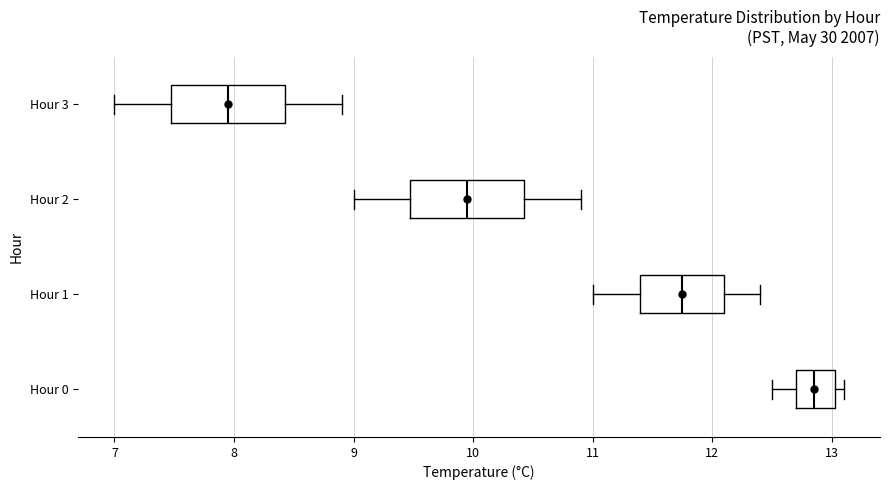

Reading bottom to top, read every box against the x-axis: the position of its median line, the range the box covers, and the ends of its whiskers. The values are not printed on the chart, so give them approximately, as read against the axis.

Hour 0: median 12.9, box 12.7 to 13.0, whiskers 12.5 to 13.1
Hour 1: median 11.8, box 11.4 to 12.1, whiskers 11.0 to 12.4
Hour 2: median 10.0, box 9.5 to 10.4, whiskers 9.0 to 10.9
Hour 3: median 8.0, box 7.5 to 8.4, whiskers 7.0 to 8.9